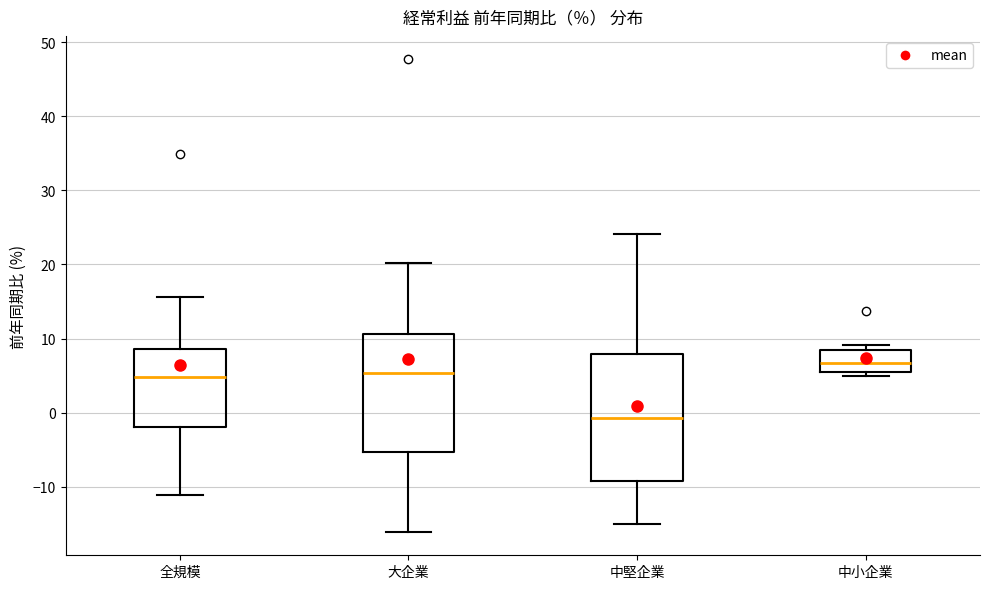

Reading left to right, transcribe this box plot: for each box, give where its median line is, the range the box spans, and where its two whiskers end, as read against the y-axis. The values are not printed on the chart, so give them approximately, as read against the axis.

全規模: median 5, box -2 to 9, whiskers -11 to 16
大企業: median 5, box -5 to 11, whiskers -16 to 20
中堅企業: median -1, box -9 to 8, whiskers -15 to 24
中小企業: median 7, box 6 to 8, whiskers 5 to 9